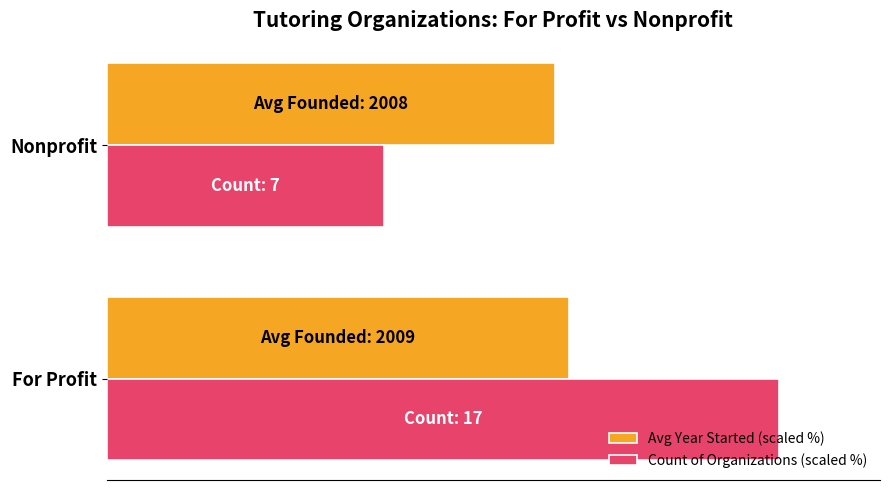

Which series has the largest range (max minus min)?

Count of Organizations (scaled %)